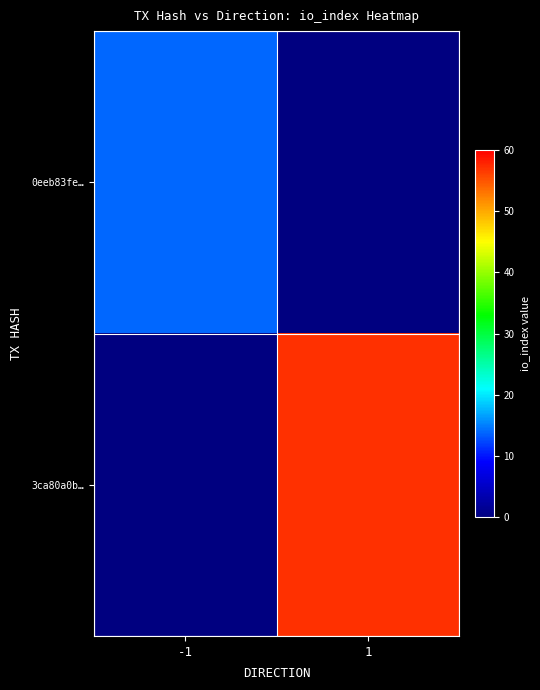

At how many categories does at least one series exceed 29?

1